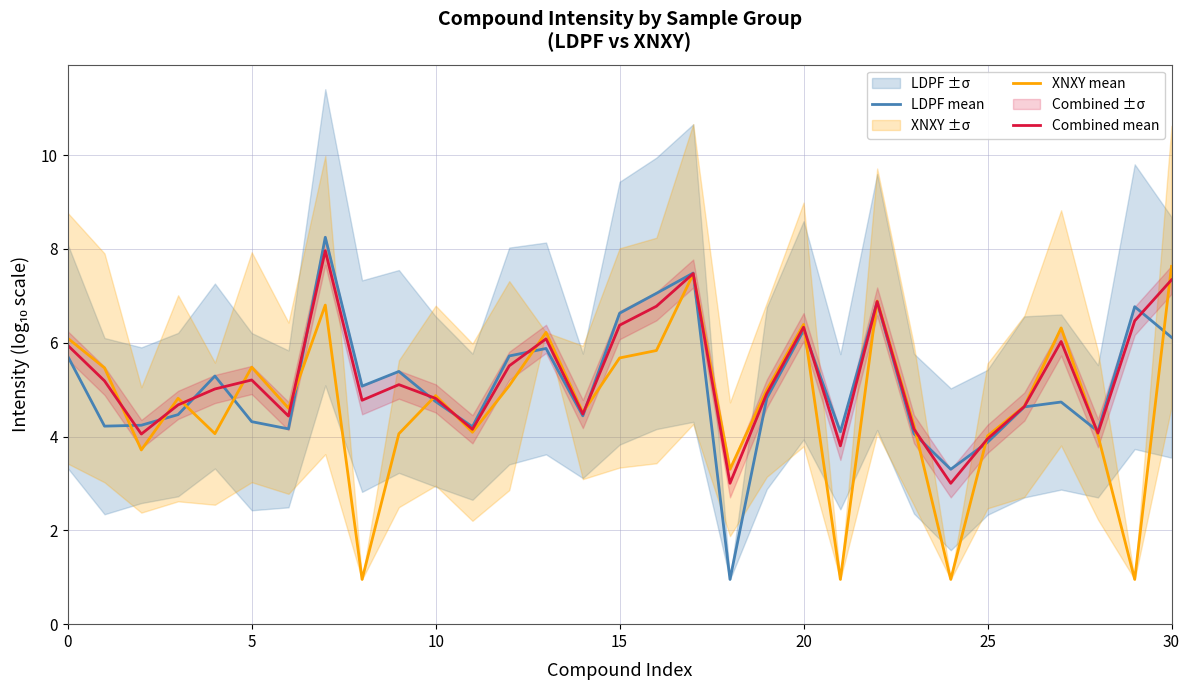

In XNXY mean, how many points are lower than both neighbors (excluding endpoints)?

10